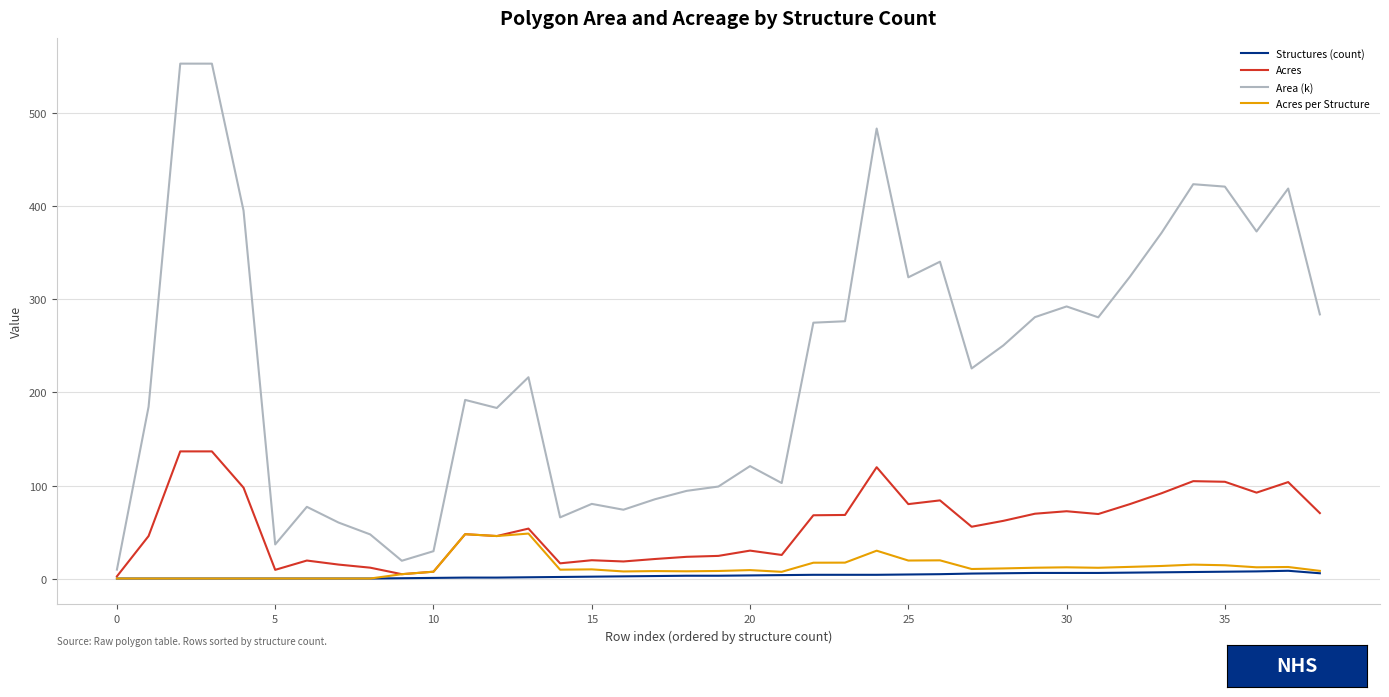

Does the chart have visible grid lines?

Yes